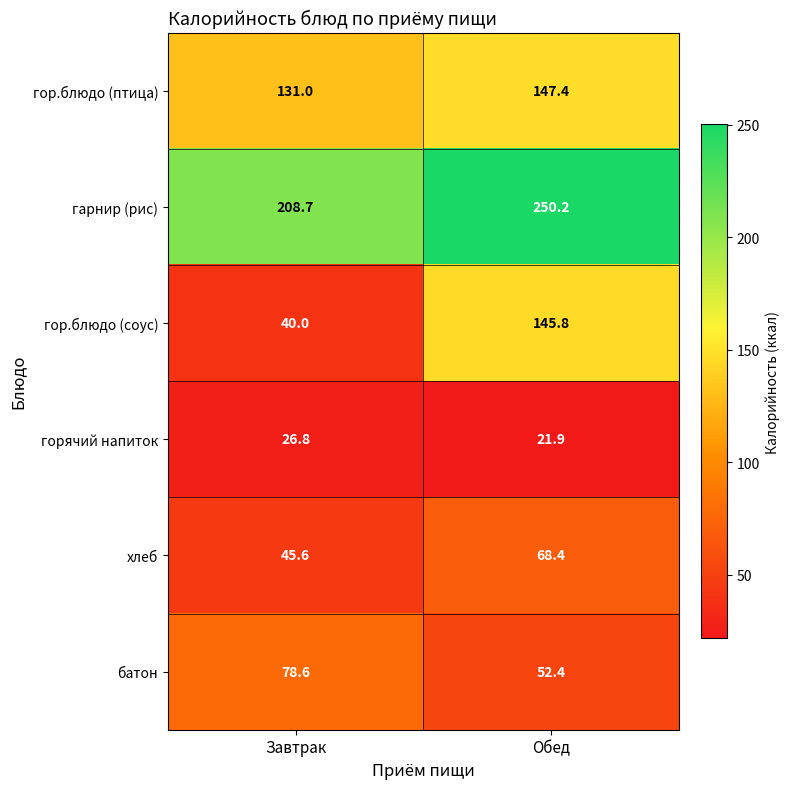

True or false: гор.блюдо (птица) has a value of 87.6 at Завтрак.

False